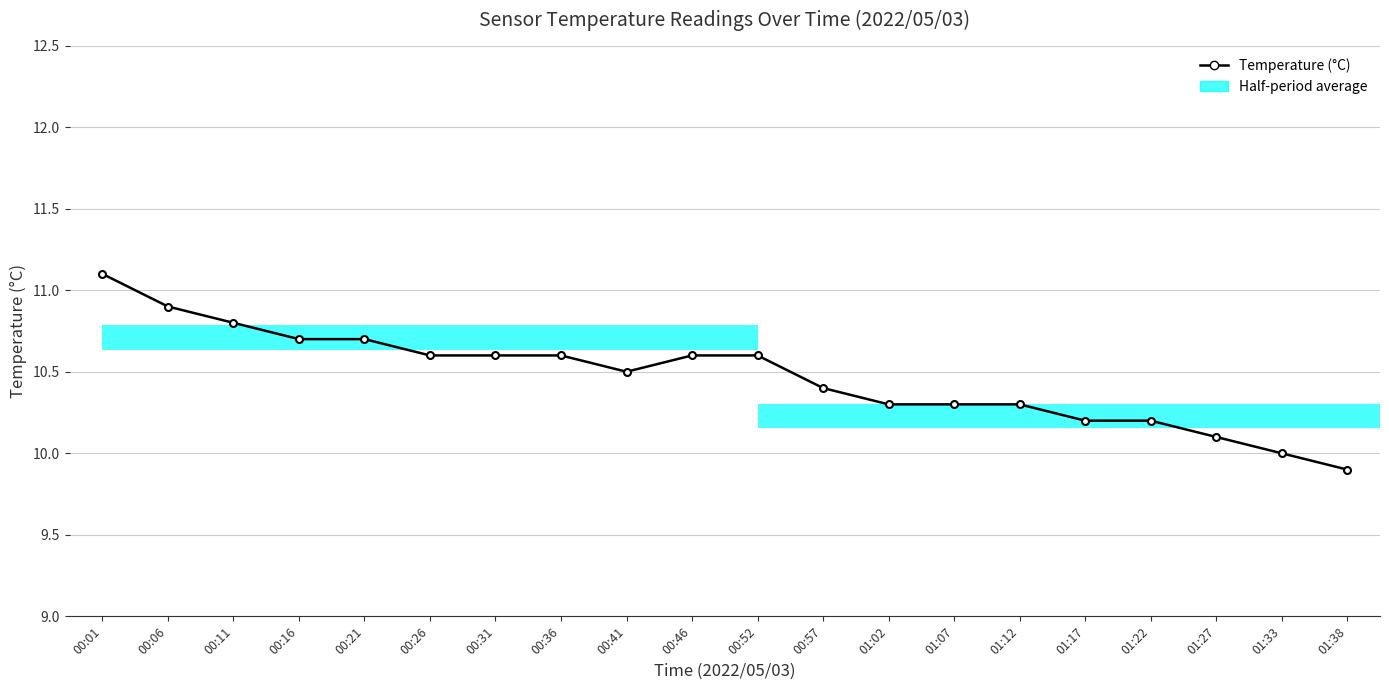

What is the difference between the second highest and minimum values?

1.0